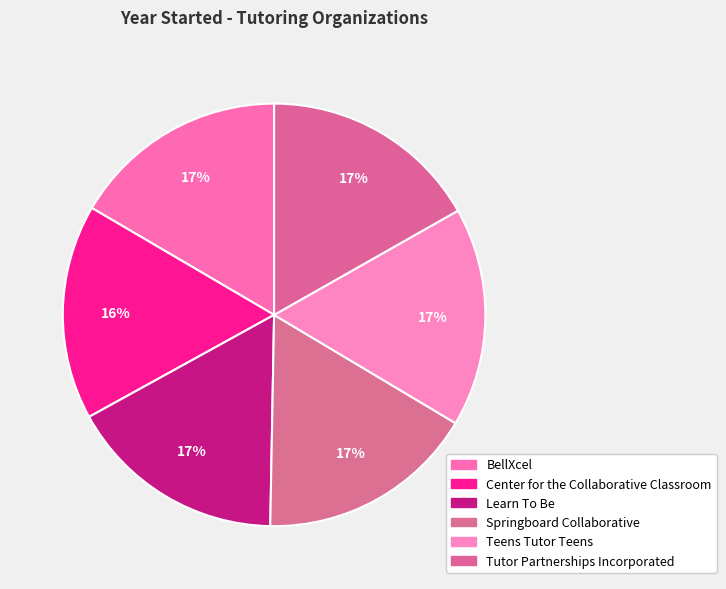

Which category has the biggest portion of the pie?

Tutor Partnerships
Incorporated